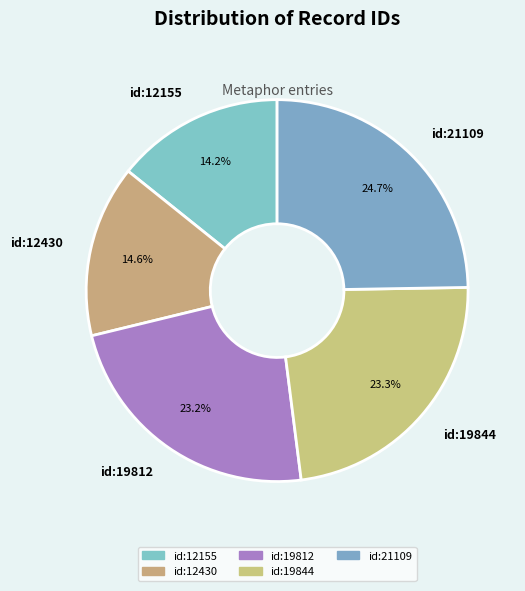

Approximately how many times larger is the value at id:12155 compared to id:19844?

0.6